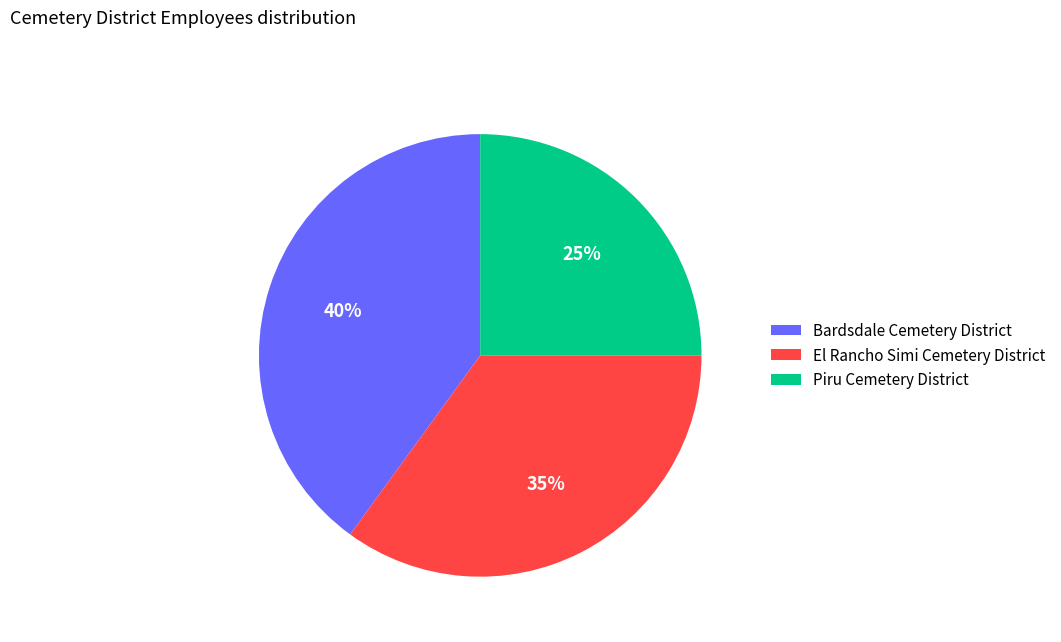

To the nearest percent, what is the difference between the El Rancho Simi Cemetery District and Piru Cemetery District slice percentages?

10%